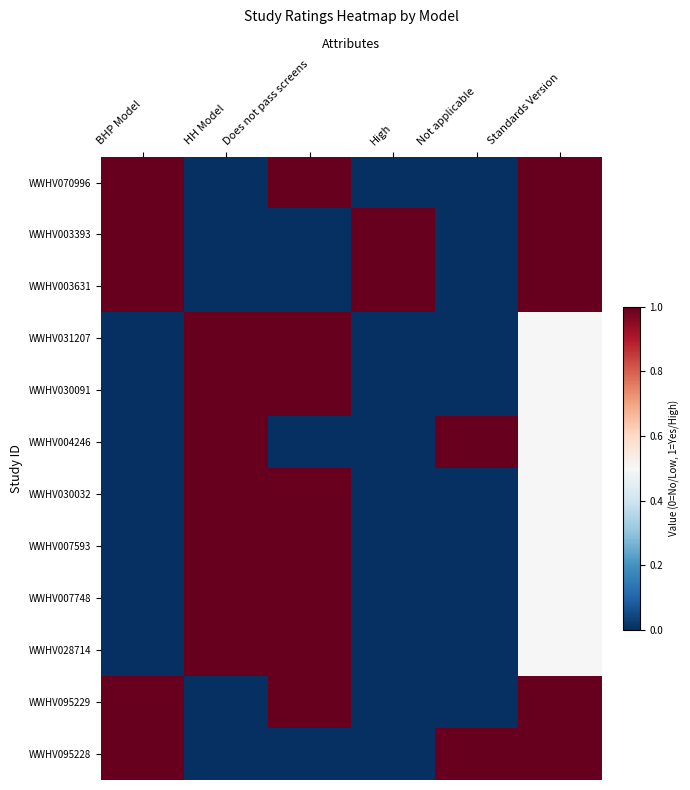

Reading left to right, transcribe all the data shown in this chart.

WWHV070996: BHP Model=1.0	HH Model=0.0	Does not pass screens=1.0	High=0.0	Not applicable=0.0	Standards Version=1.0
WWHV003393: BHP Model=1.0	HH Model=0.0	Does not pass screens=0.0	High=1.0	Not applicable=0.0	Standards Version=1.0
WWHV003631: BHP Model=1.0	HH Model=0.0	Does not pass screens=0.0	High=1.0	Not applicable=0.0	Standards Version=1.0
WWHV031207: BHP Model=0.0	HH Model=1.0	Does not pass screens=1.0	High=0.0	Not applicable=0.0	Standards Version=0.5
WWHV030091: BHP Model=0.0	HH Model=1.0	Does not pass screens=1.0	High=0.0	Not applicable=0.0	Standards Version=0.5
WWHV004246: BHP Model=0.0	HH Model=1.0	Does not pass screens=0.0	High=0.0	Not applicable=1.0	Standards Version=0.5
WWHV030032: BHP Model=0.0	HH Model=1.0	Does not pass screens=1.0	High=0.0	Not applicable=0.0	Standards Version=0.5
WWHV007593: BHP Model=0.0	HH Model=1.0	Does not pass screens=1.0	High=0.0	Not applicable=0.0	Standards Version=0.5
WWHV007748: BHP Model=0.0	HH Model=1.0	Does not pass screens=1.0	High=0.0	Not applicable=0.0	Standards Version=0.5
WWHV028714: BHP Model=0.0	HH Model=1.0	Does not pass screens=1.0	High=0.0	Not applicable=0.0	Standards Version=0.5
WWHV095229: BHP Model=1.0	HH Model=0.0	Does not pass screens=1.0	High=0.0	Not applicable=0.0	Standards Version=1.0
WWHV095228: BHP Model=1.0	HH Model=0.0	Does not pass screens=0.0	High=0.0	Not applicable=1.0	Standards Version=1.0